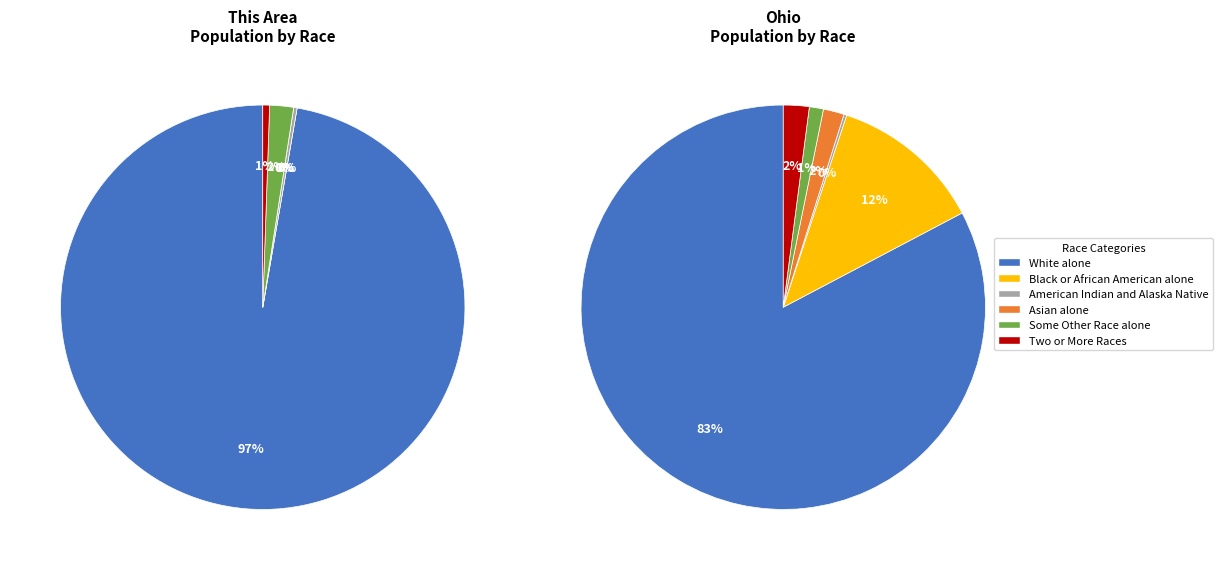

Which has a higher value, Asian alone or White alone?

White alone